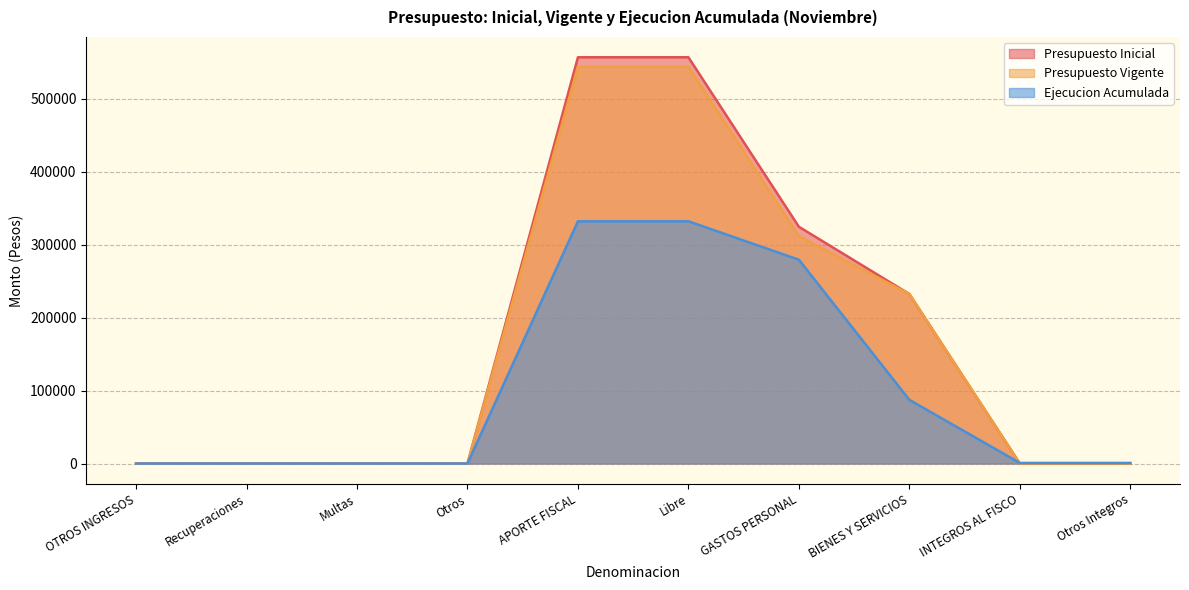

Reading left to right, transcribe all the data shown in this chart.

Presupuesto Inicial: 30	10	10	10	557142	557142	324685	232487	0	0
Presupuesto Vigente: 30	10	10	10	544142	544142	311685	232487	0	0
Ejecucion Acumulada: 0	0	0	0	332226	332226	279496	87334	825	825